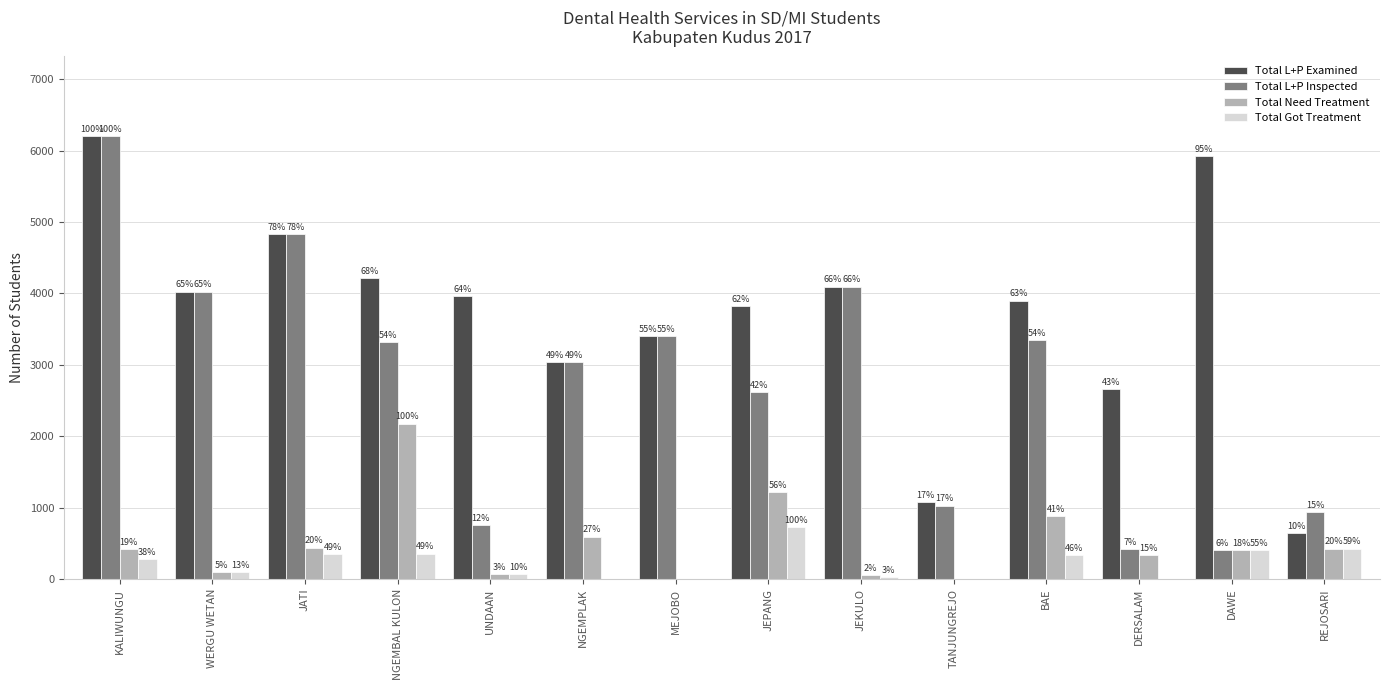

What are all the series names shown in the legend?

Total L+P Examined, Total L+P Inspected, Total Need Treatment, Total Got Treatment